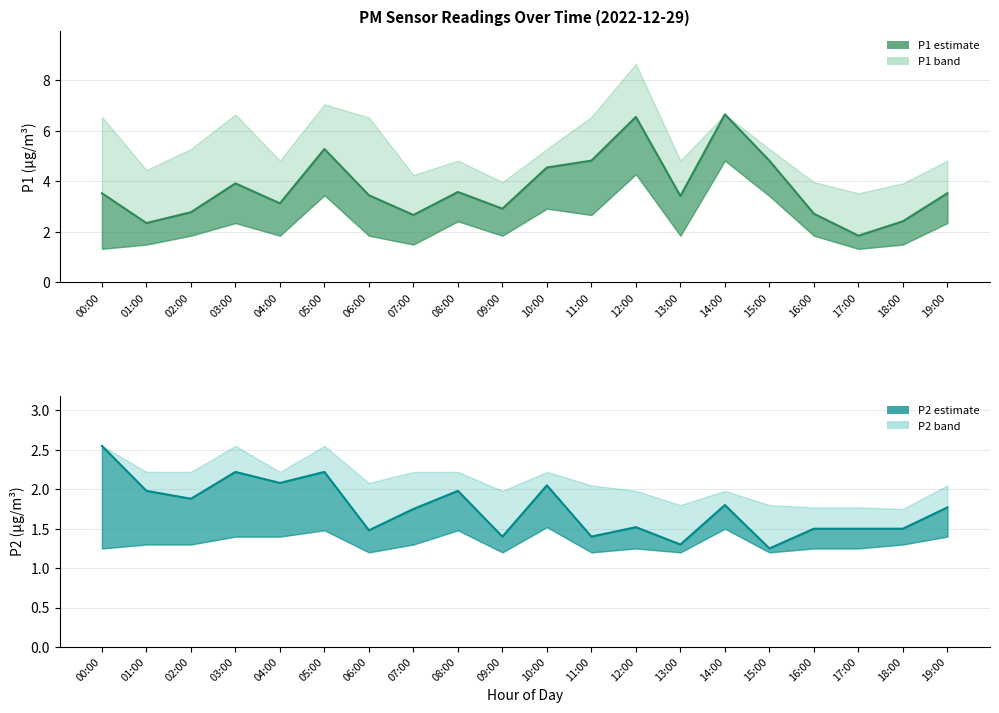

Which has a higher value, 12:00 or 11:00?

12:00